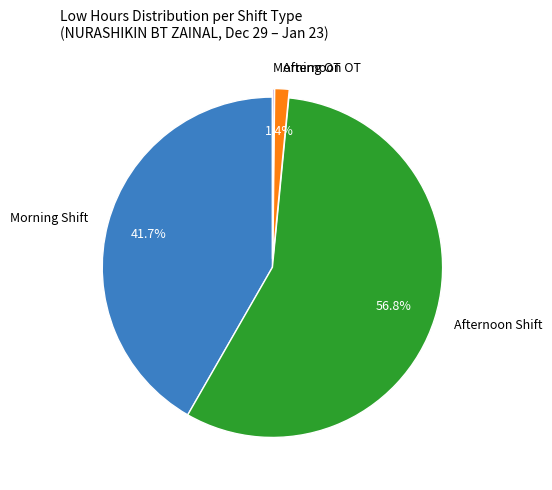

How much of the chart is everything except Morning Shift?

58.3%